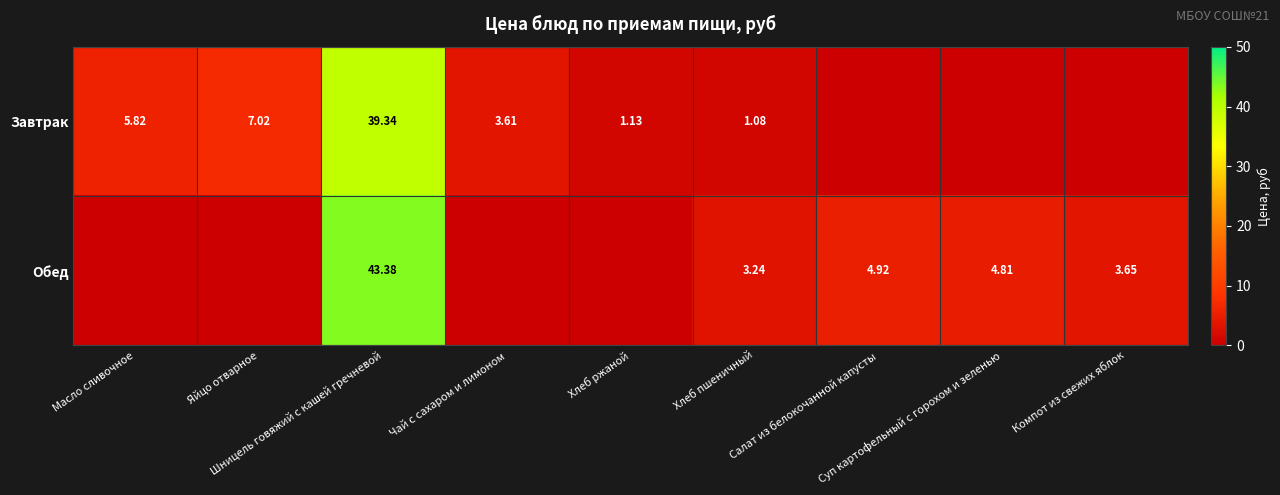

At which label does Завтрак first exceed 1?

Масло сливочное